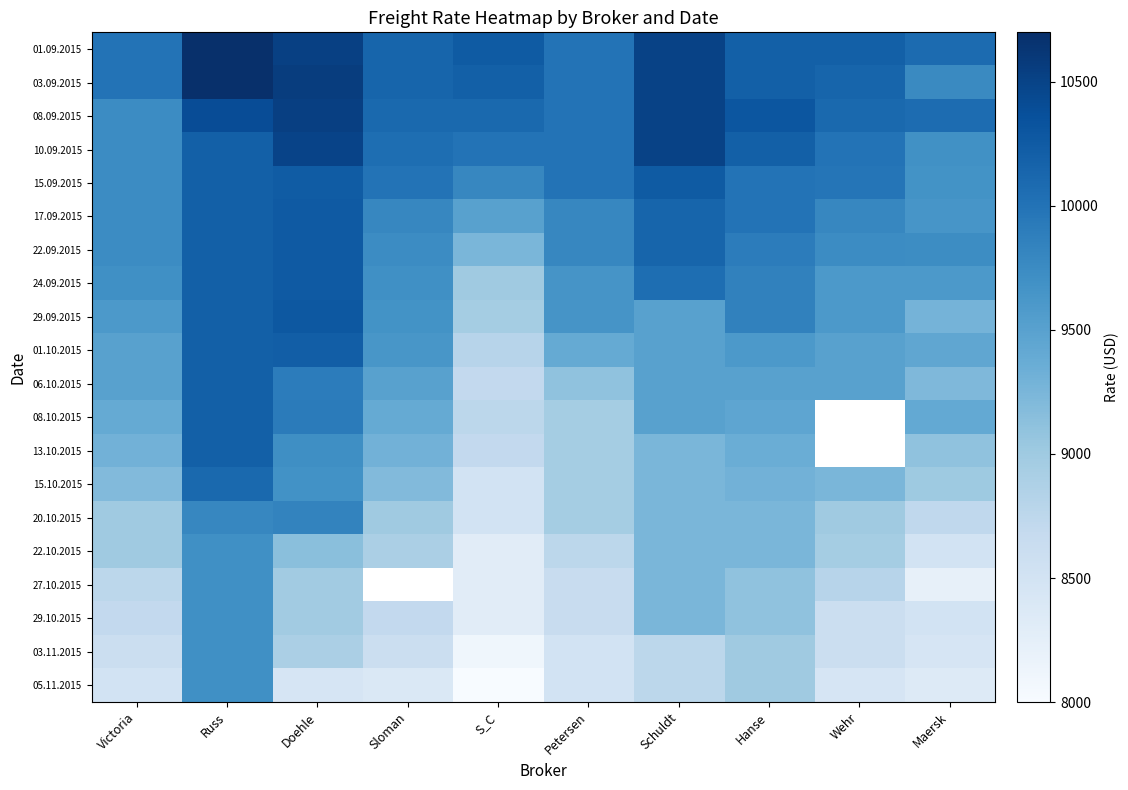

What is the difference between the maximum and second lowest values in the 08.09.2015 series?

538.0